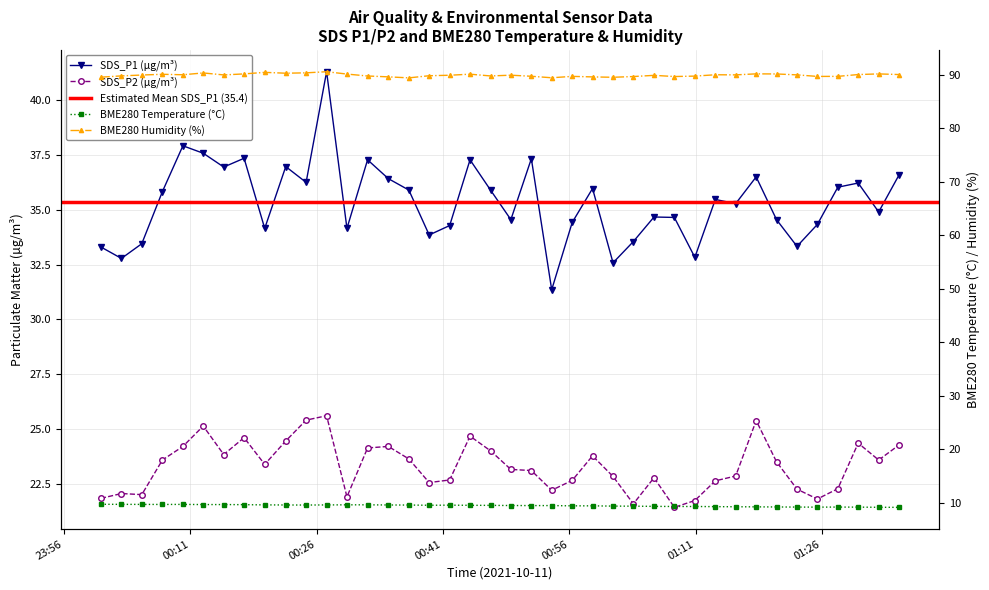

What is the sum of the BME280_humidity values at 2021/10/11 00:39:22 and 2021/10/11 01:20:37?

180.0